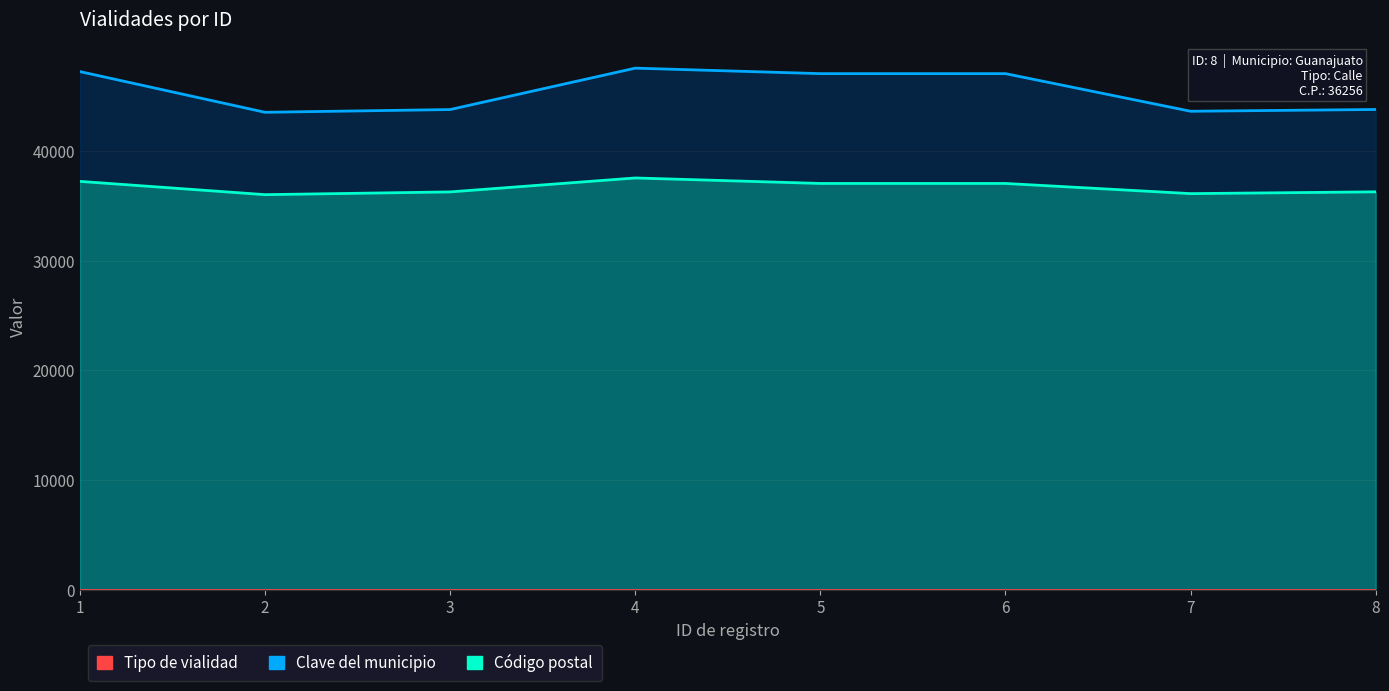

What is the average value of the Clave del municipio series?

45421